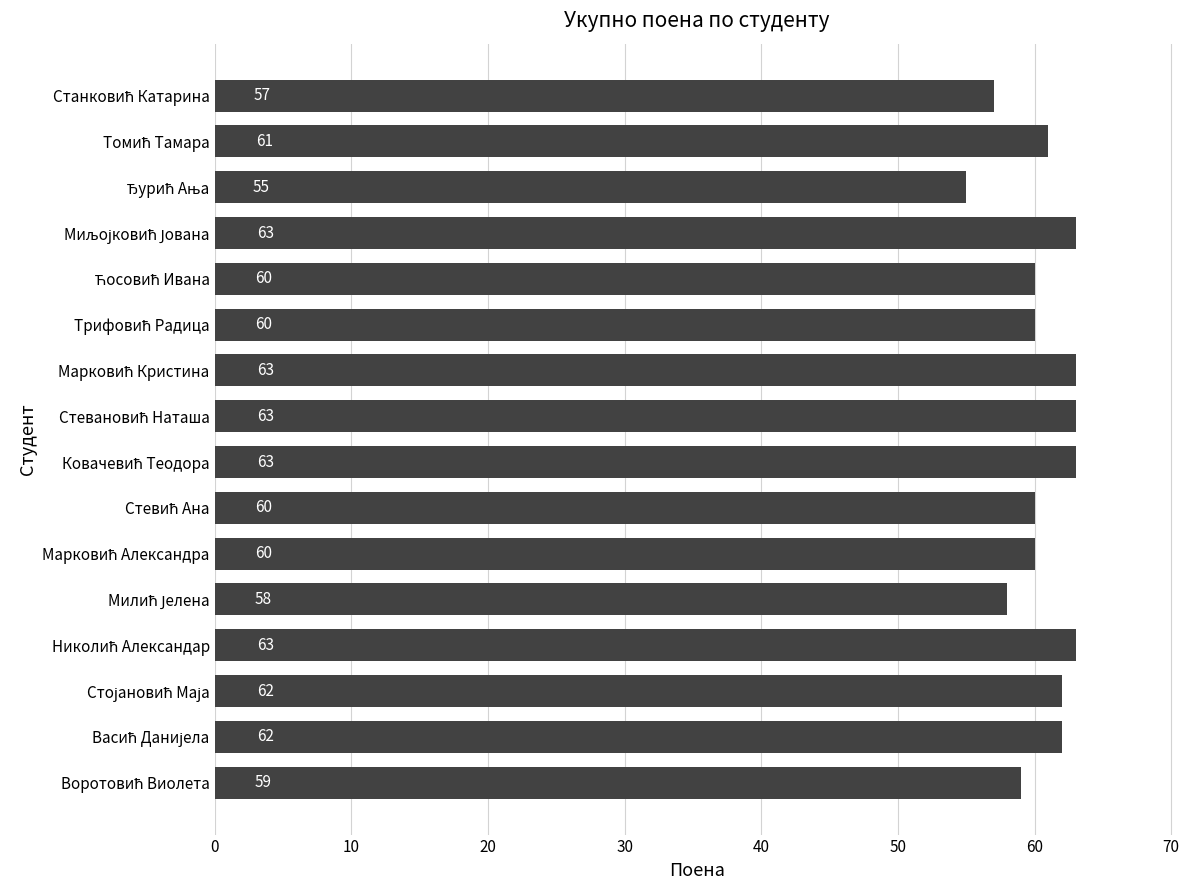

Count the values in the range 60 to 63.

12